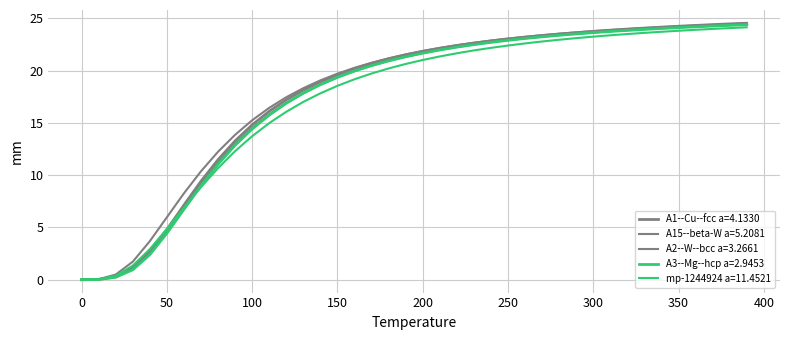

How many lines are shown in the chart?

5